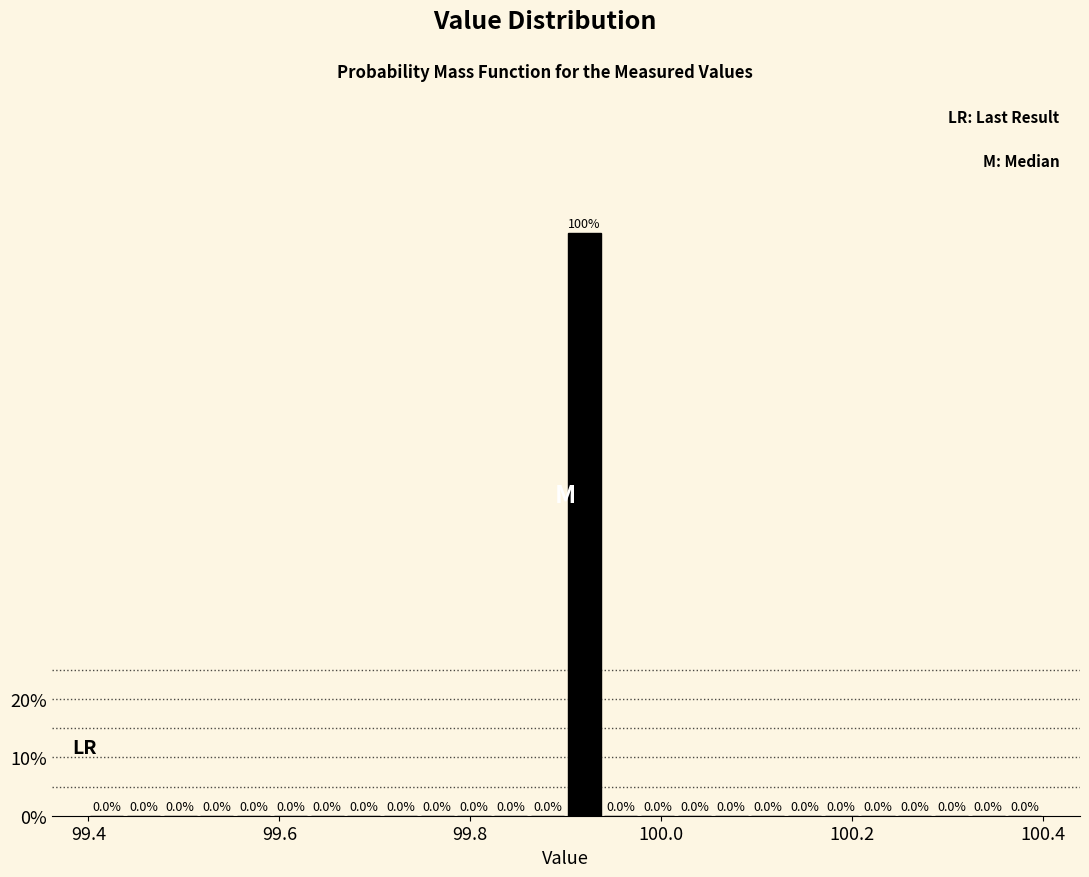

Around what value on the x-axis is the tallest bar? Give the approximate position of its centre, as read against the axis.

99.92